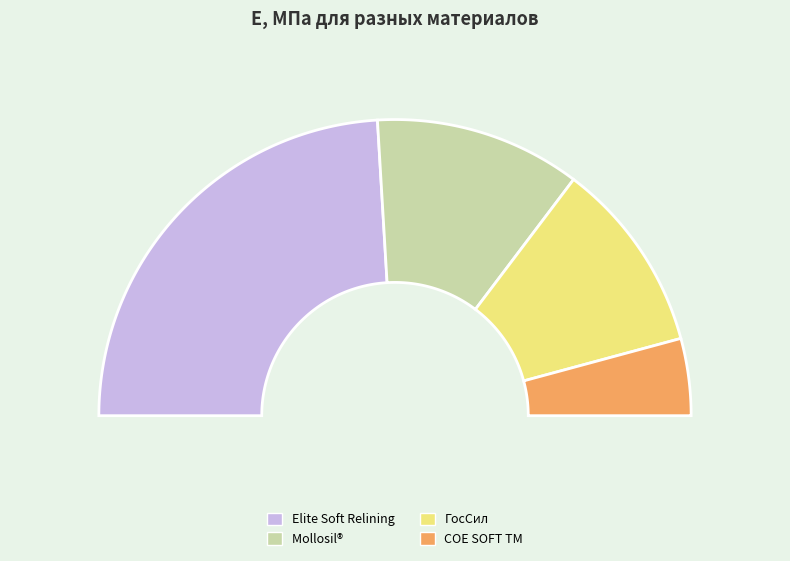

Which slice is the smallest?

СOE SOFT TM